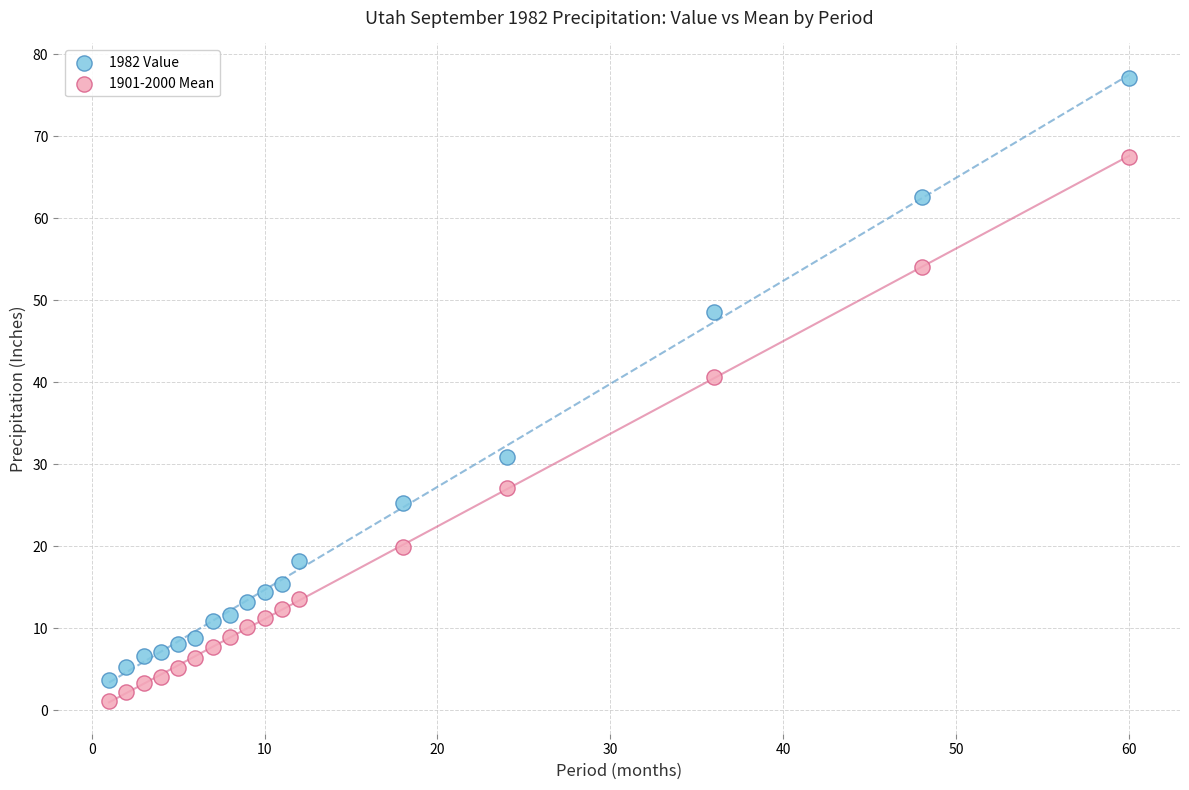

Which series contains the highest Y value?

1982 Value